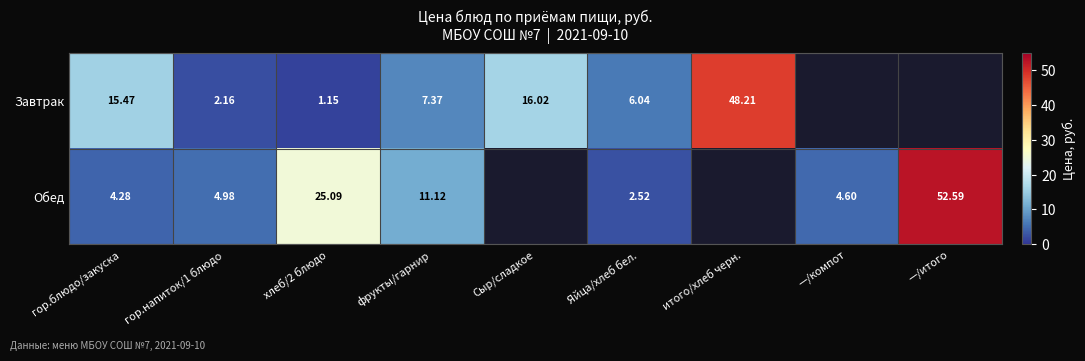

Is the value of Обед at гор.блюдо/закуска greater than the value of Завтрак at хлеб/2 блюдо?

Yes